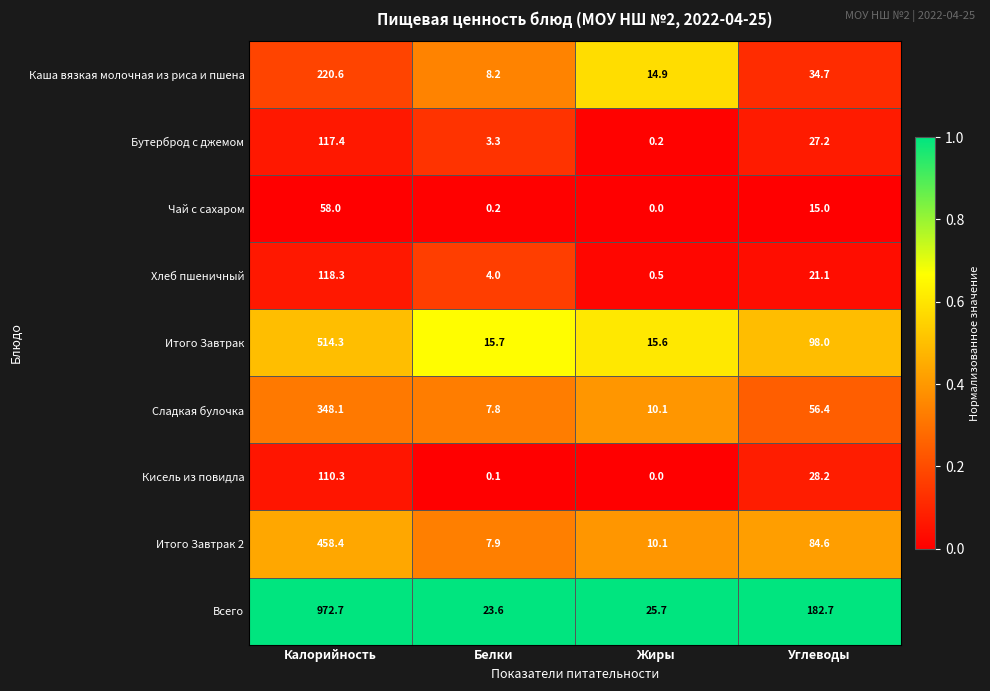

How many data points does each series have?

4